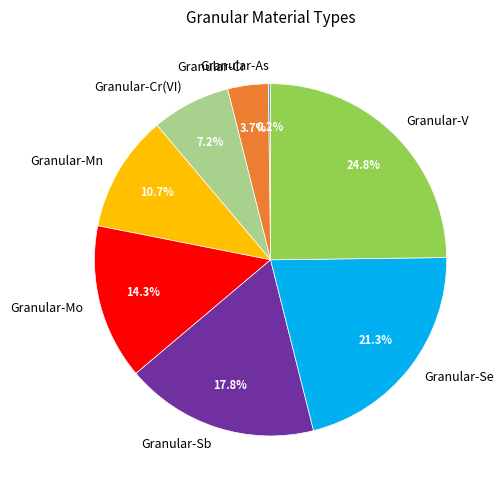

Does Granular-Mn account for over 50% of the chart?

No